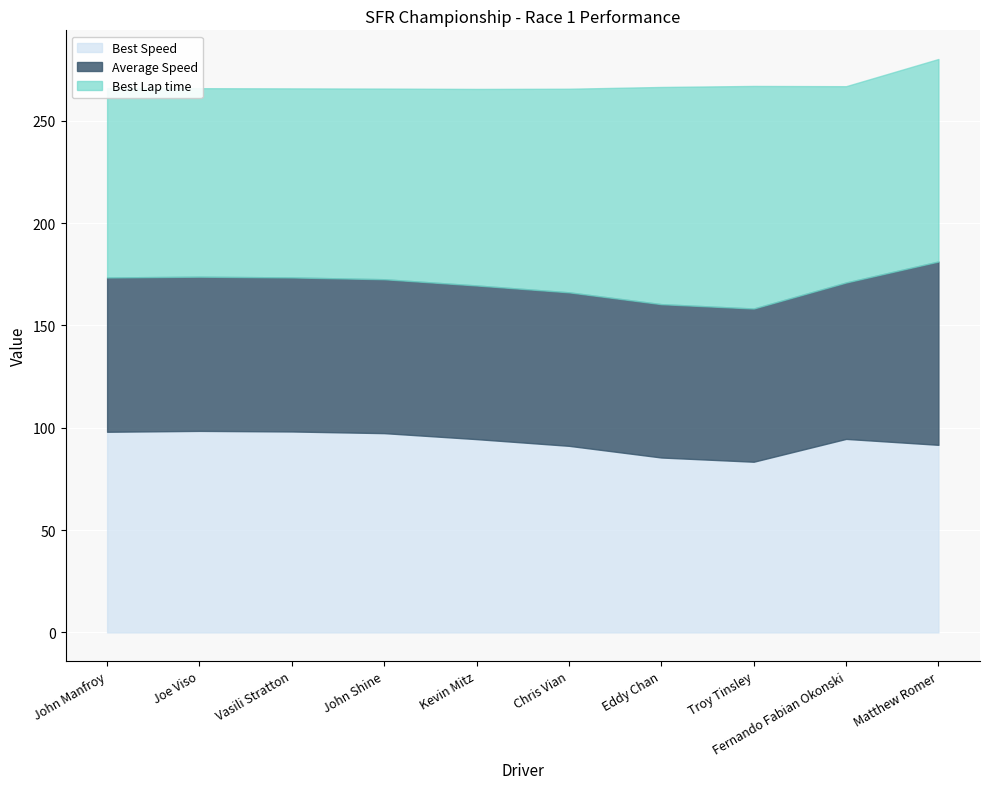

What is the total value across all series at John Shine?

265.7